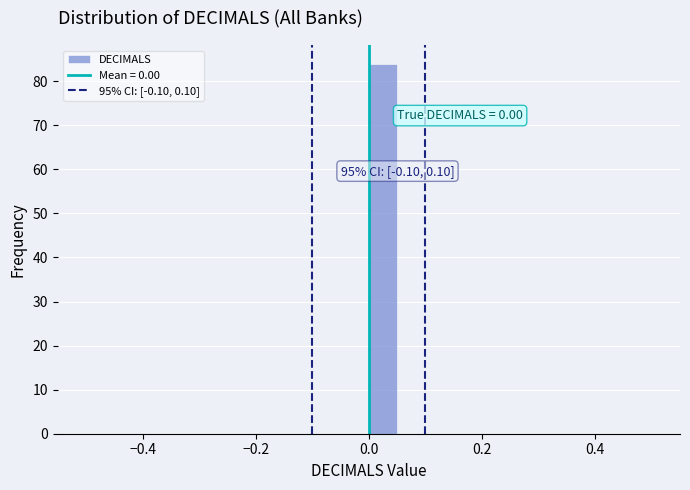

Around what value on the x-axis is the tallest bar? Give the approximate position of its centre, as read against the axis.

0.02